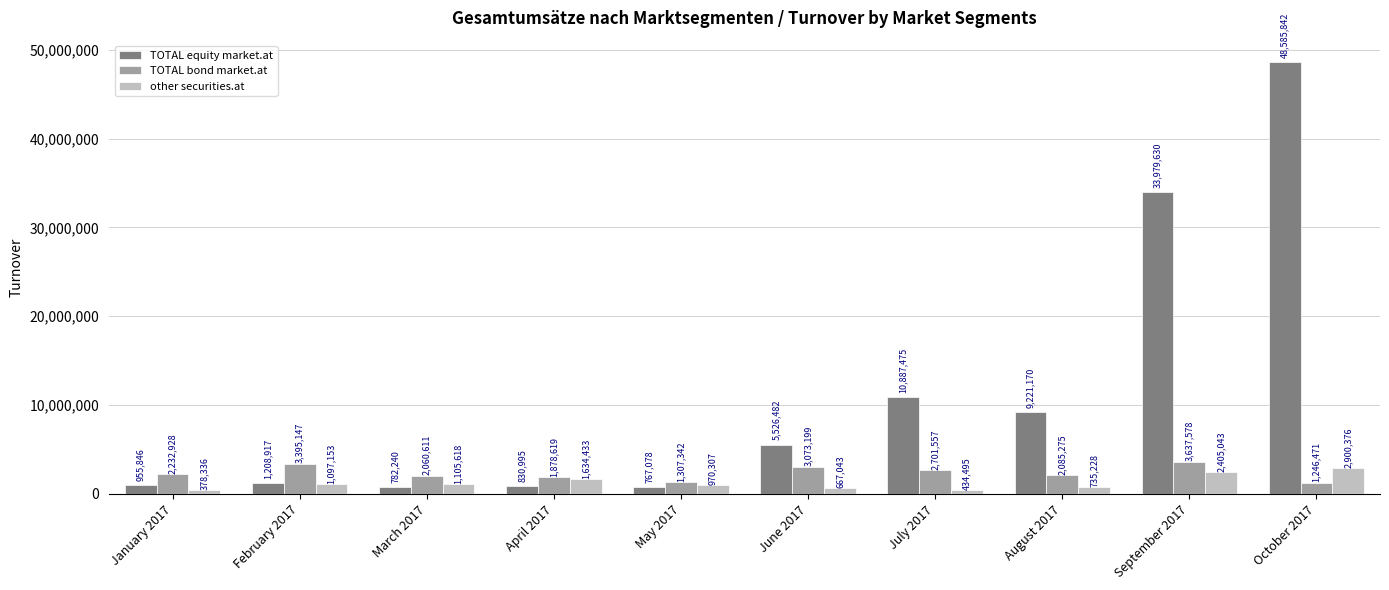

Is the value of other securities.at at May 2017 greater than the value of TOTAL equity market.at at September 2017?

No